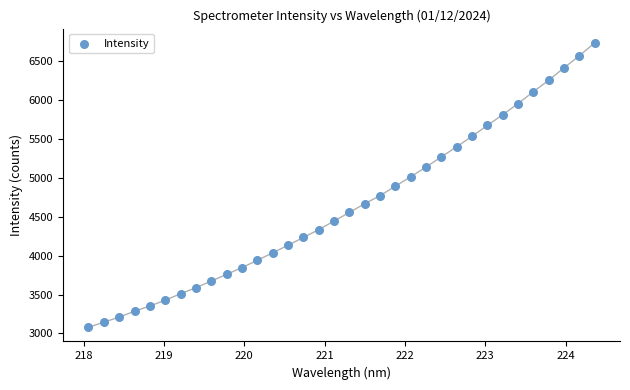

What is the range of X values (max minus min)?

6.3